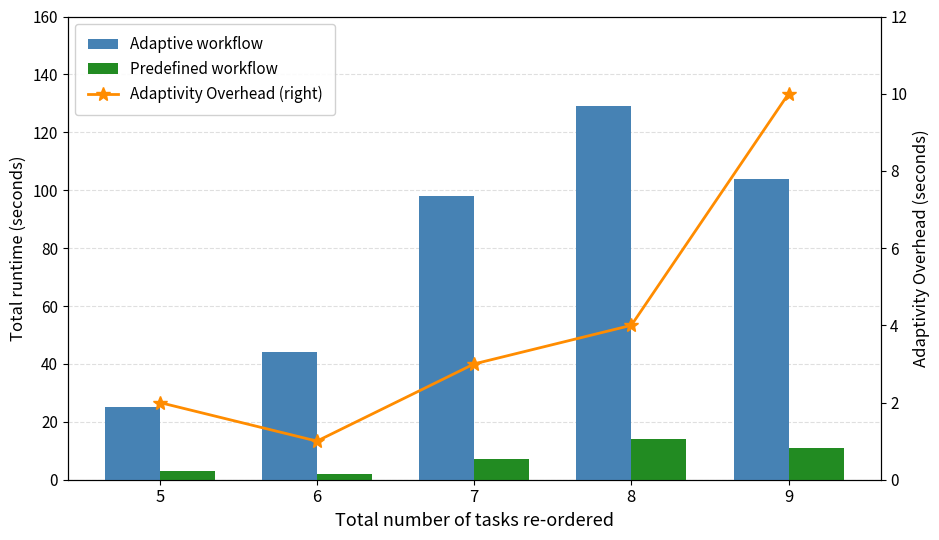

Between 6 and 9, which is larger?

9